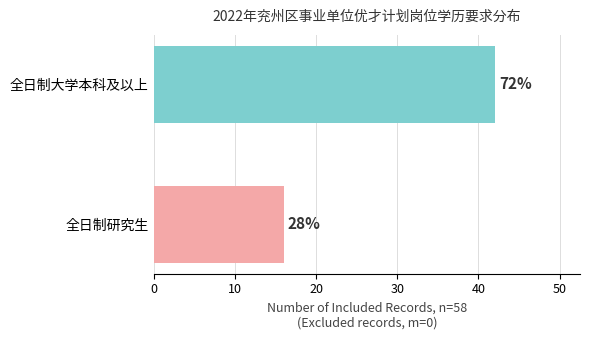

What is the sum of all values?

58